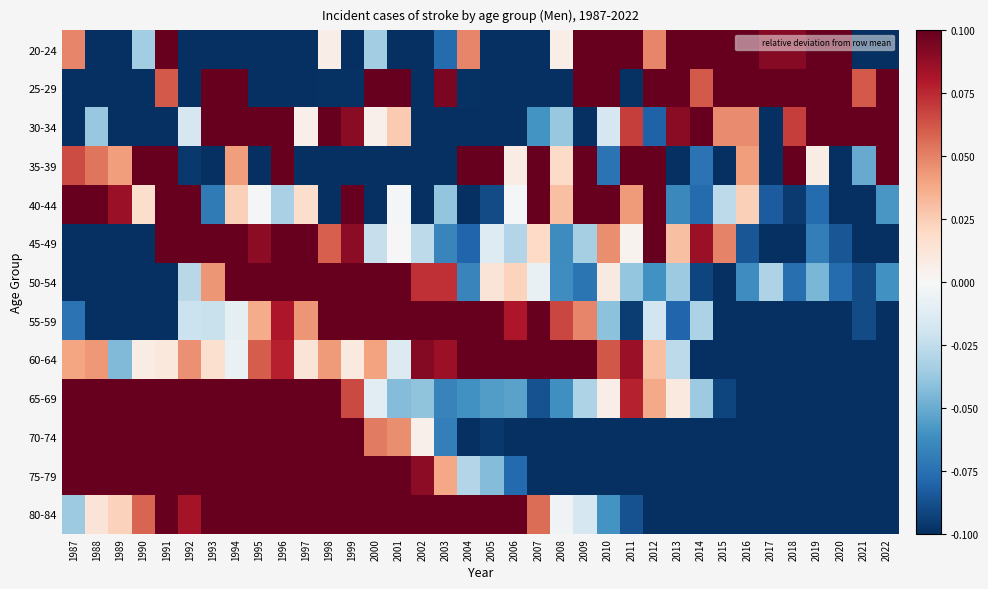

At how many categories does at least one series exceed 0?

36